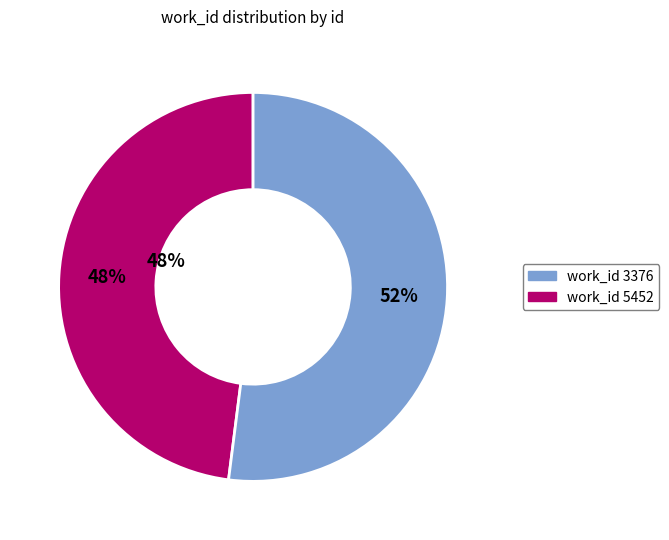

Does 3376 account for over 50% of the chart?

Yes